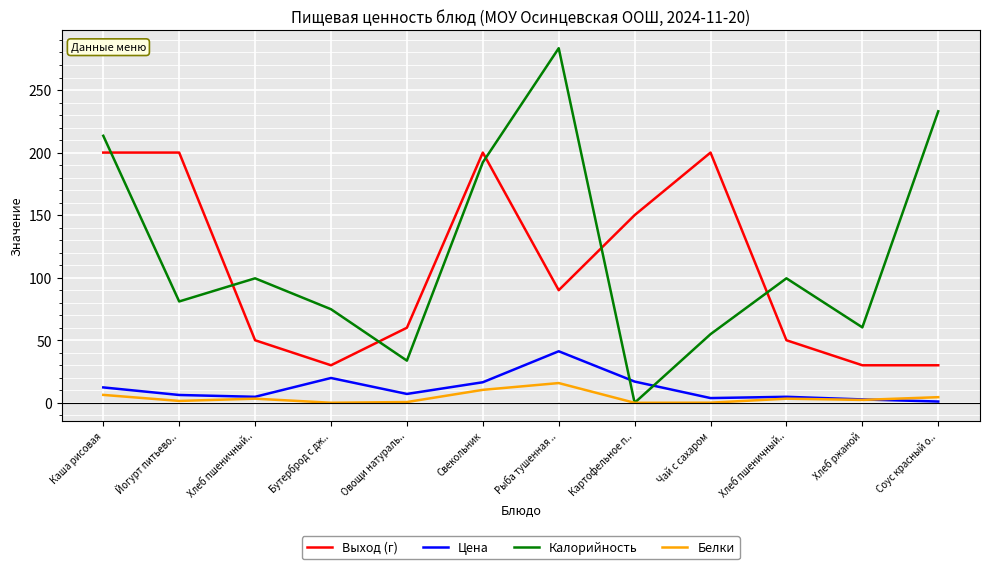

The Белки series shows 9.1 at Каша рисовая. True or false?

False